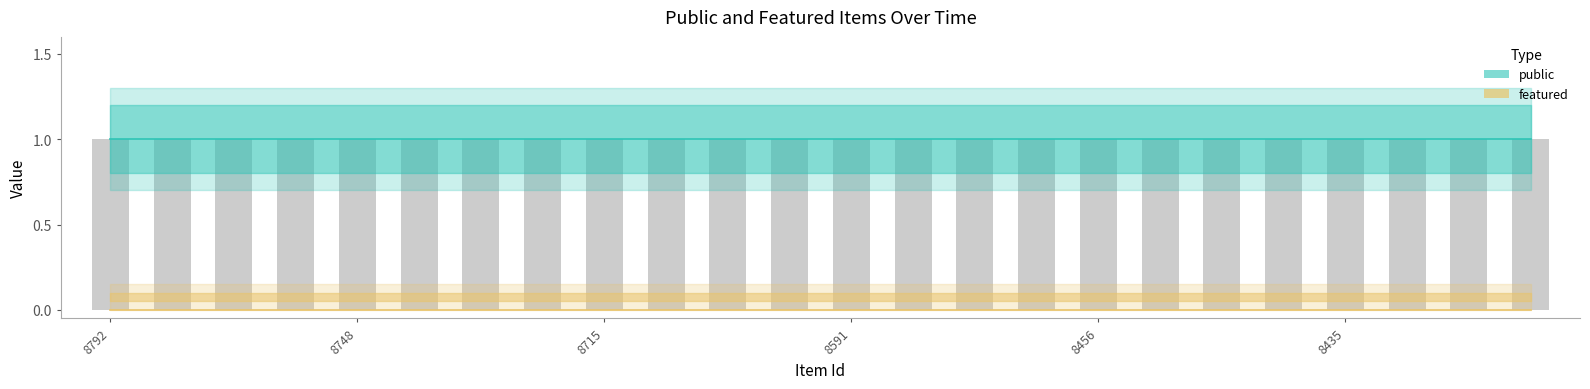

What is the value of the public bar at the 14th from the left?

1